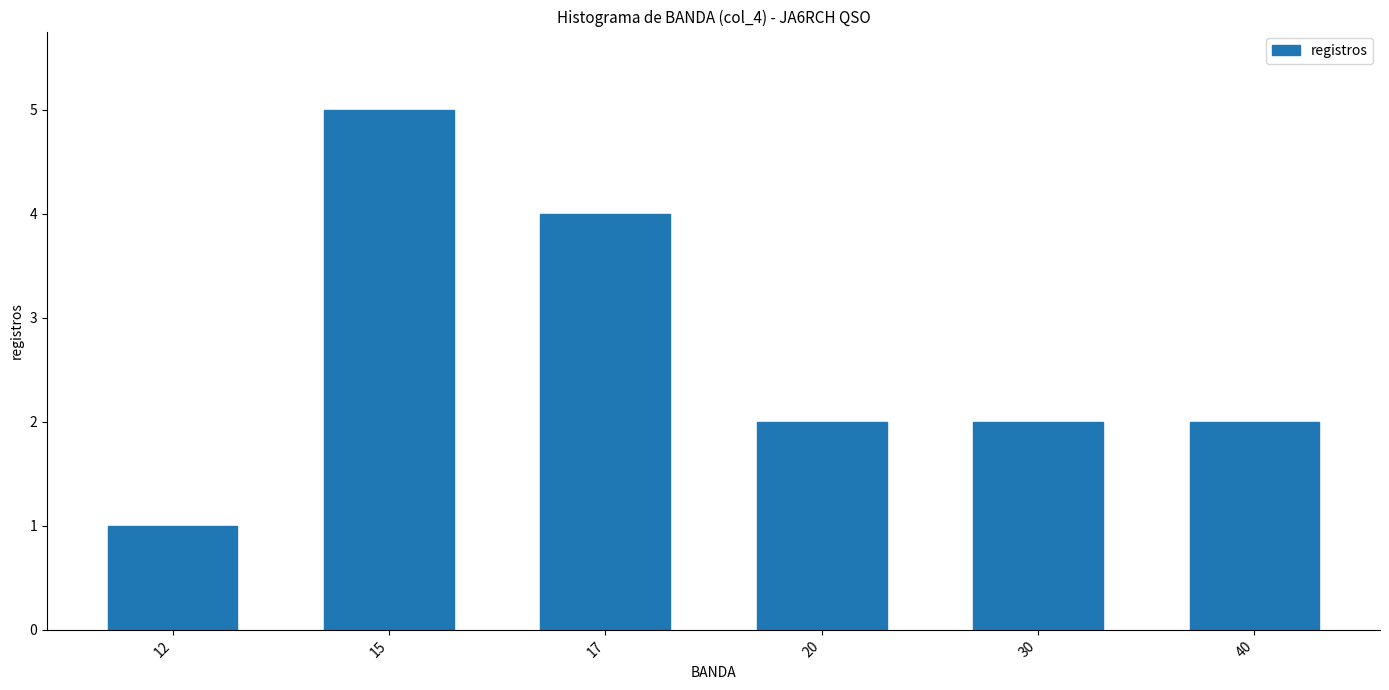

Reading left to right, extract all data points from this chart.

1	5	4	2	2	2